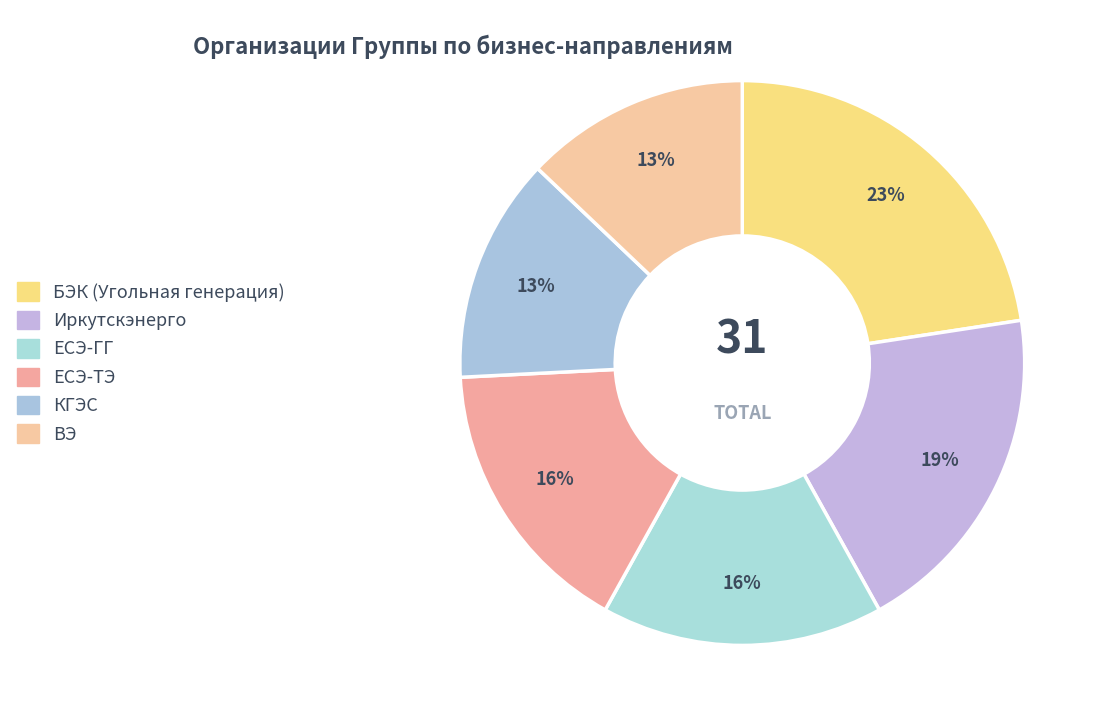

To the nearest percent, what portion does БЭК (Угольная генерация) represent?

23%